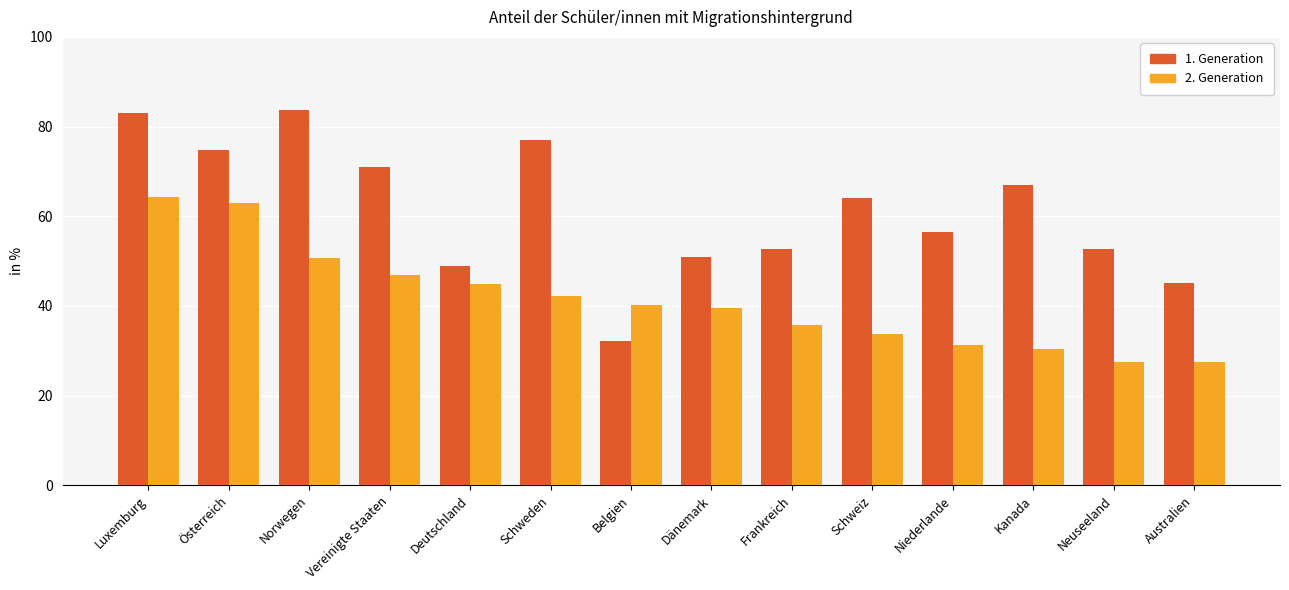

How many distinct data groups are displayed?

2